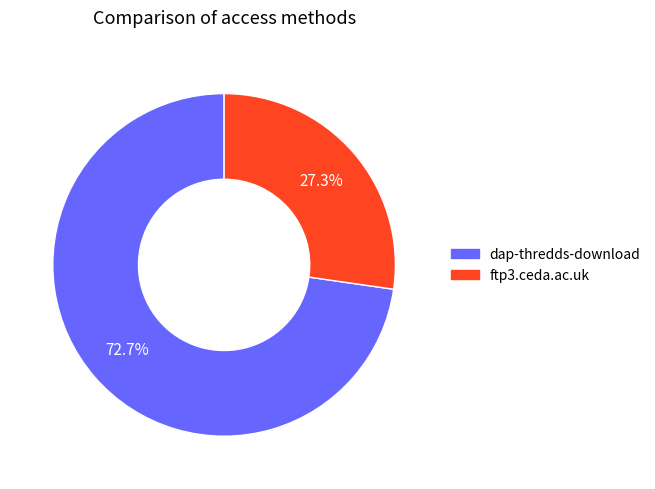

Which slice represents more than half of the pie?

dap-thredds-download